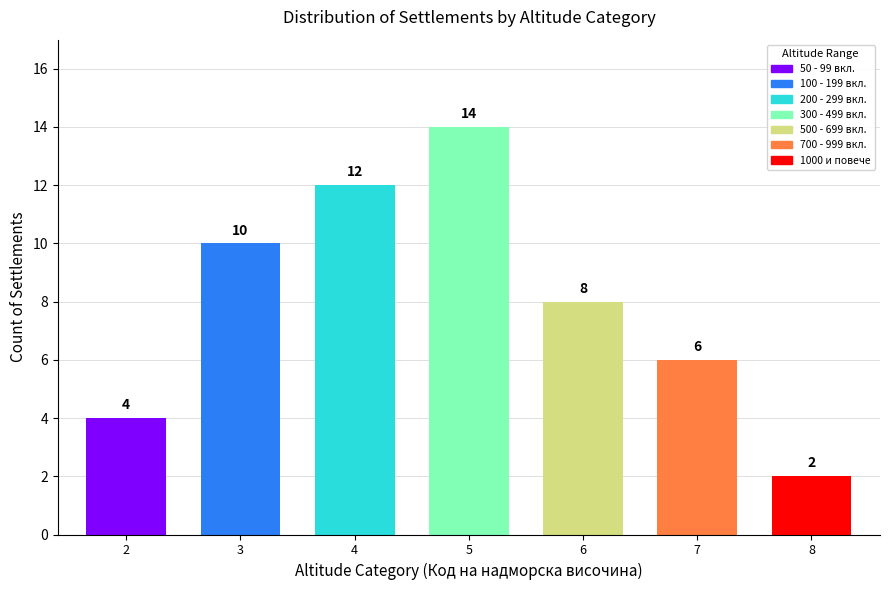

Reading left to right, what are all the values shown in this chart?

4	10	12	14	8	6	2